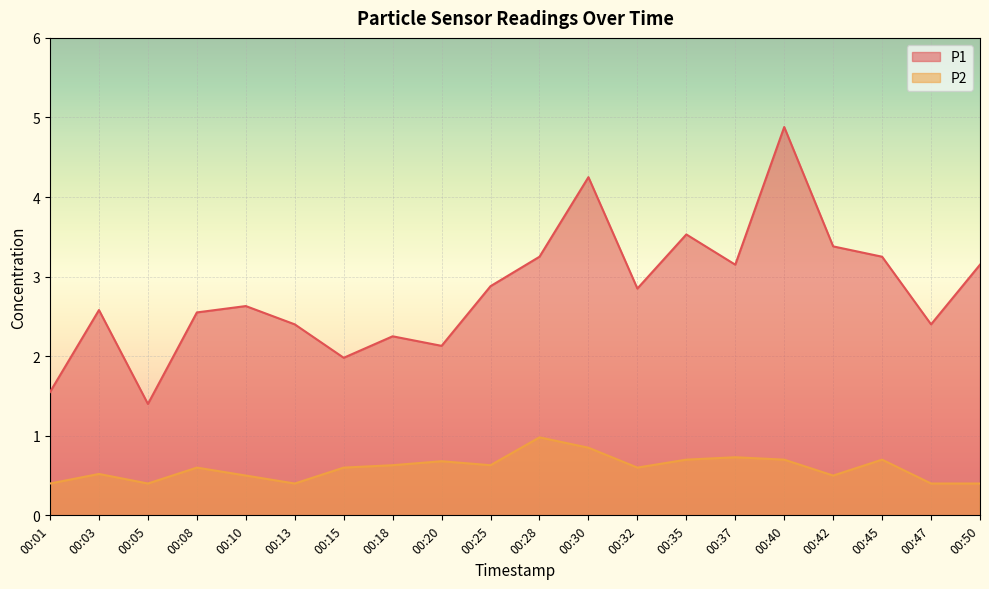

How many data points in P1 are above 2?

17